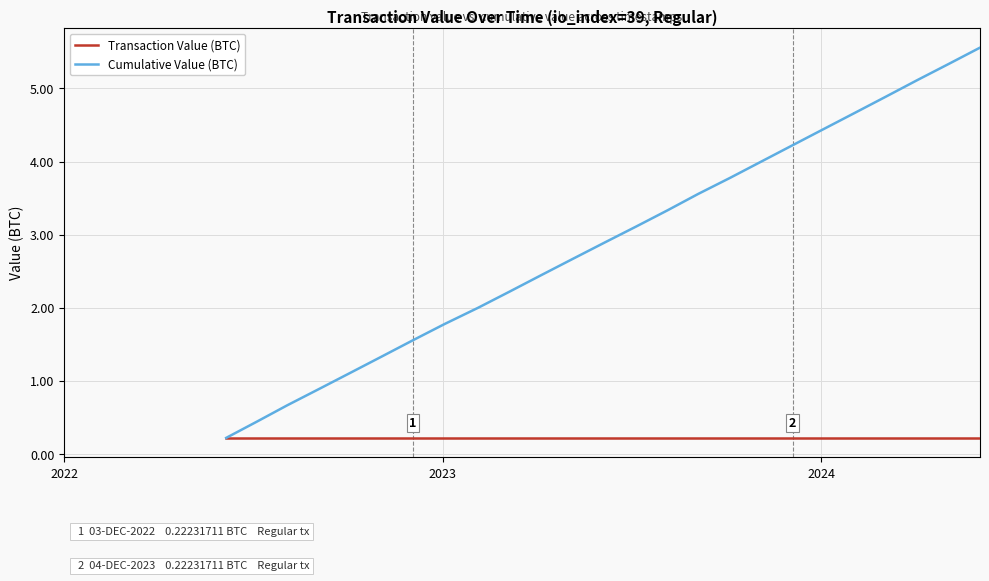

Which series has the widest spread of values?

Cumulative Value (BTC)